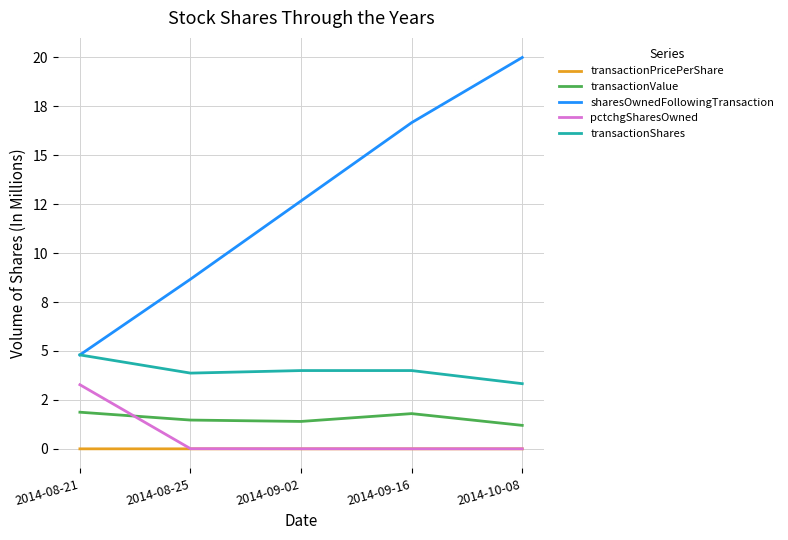

True or false: transactionShares and pctchgSharesOwned cross at least once.

False